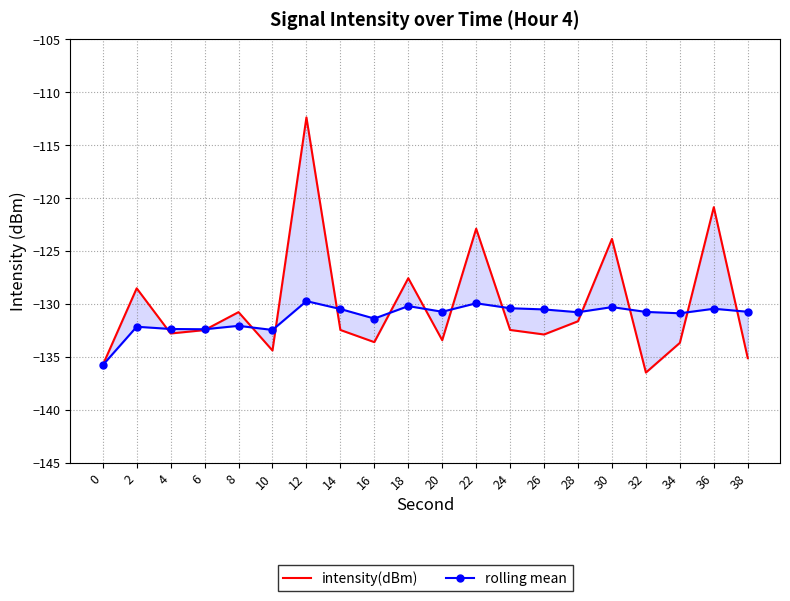

Rank the series by their average value, from lowest to highest.

rolling mean, intensity(dBm)